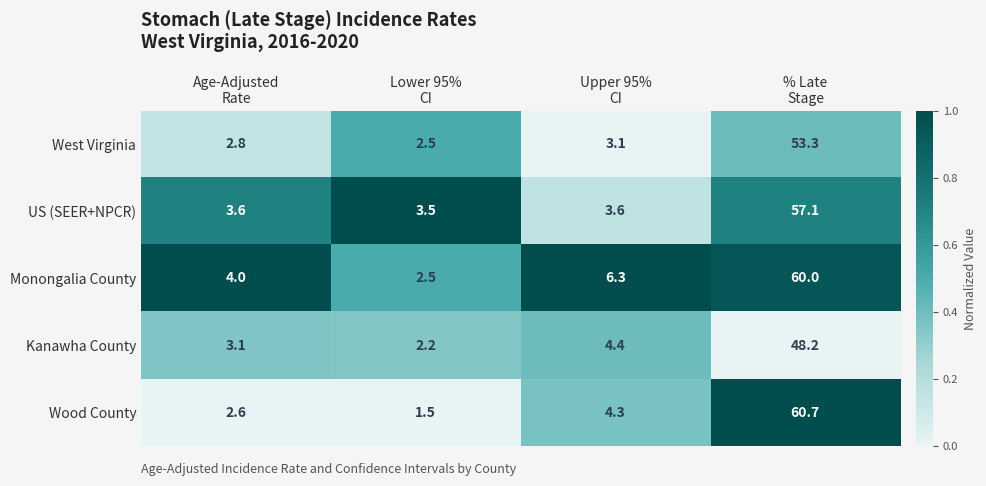

Which series has the widest spread of values?

Wood County